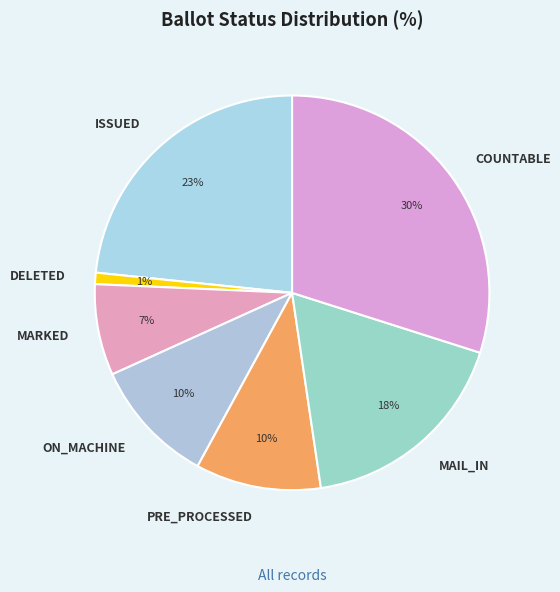

What is the largest slice in the pie chart?

COUNTABLE